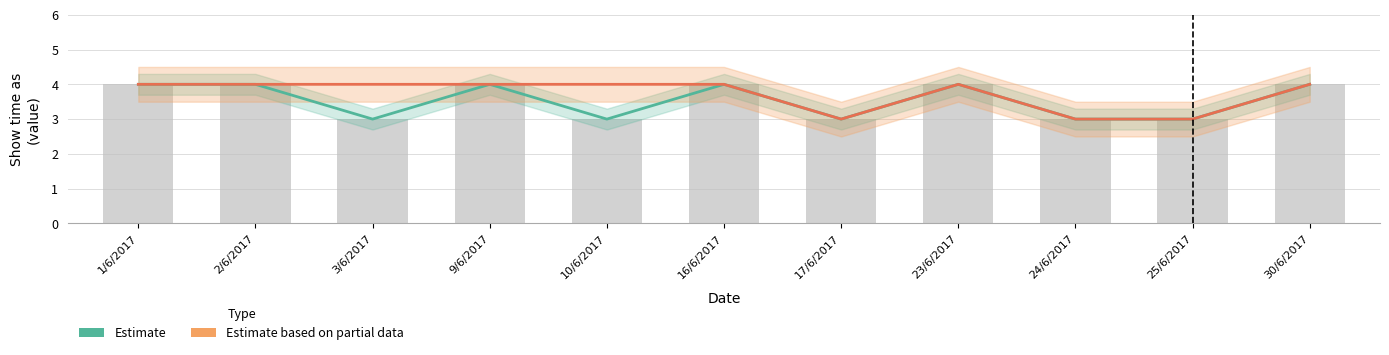

Rank the series by their average value, from lowest to highest.

Estimate, Estimate based on partial data